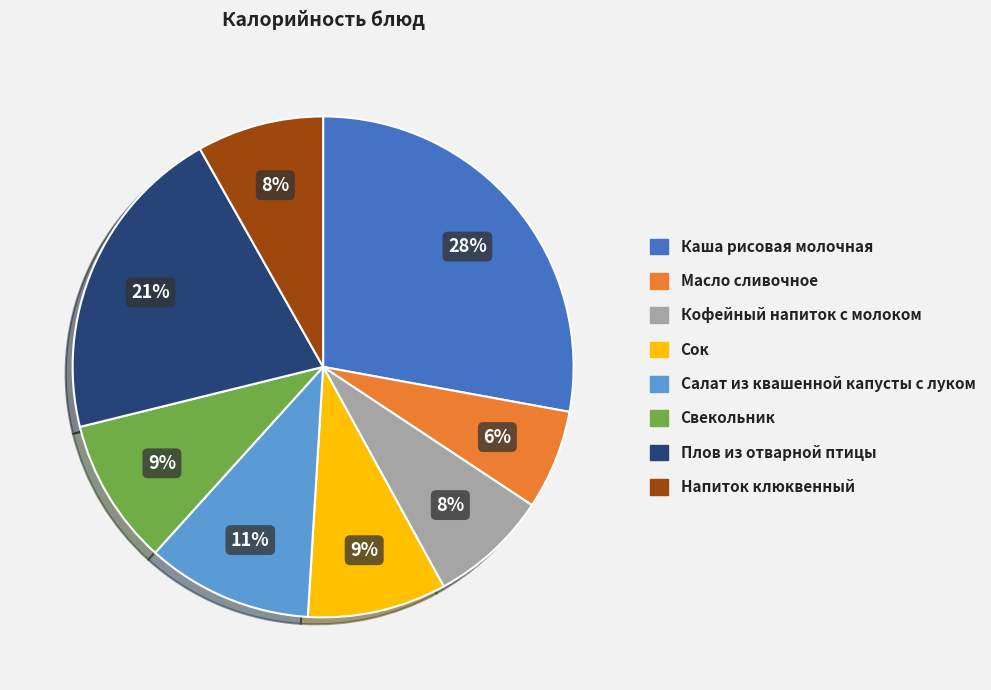

Which category has the biggest portion of the pie?

Каша рисовая молочная